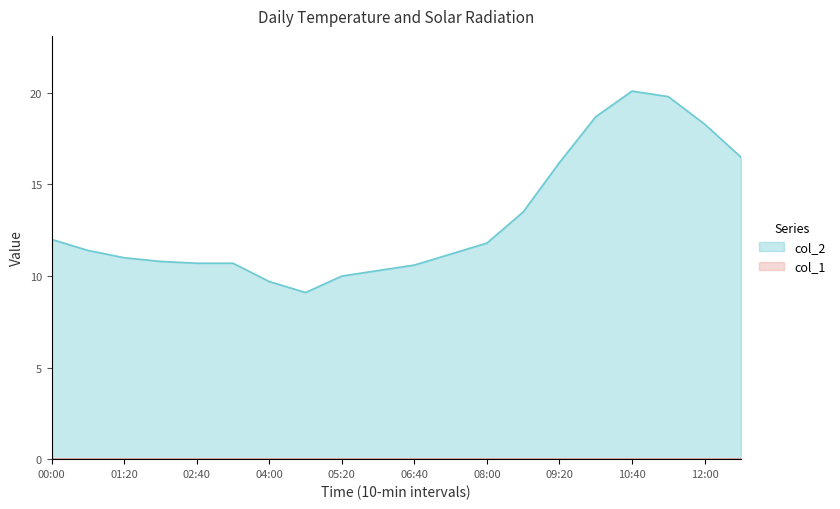

What is the average value?

13.1